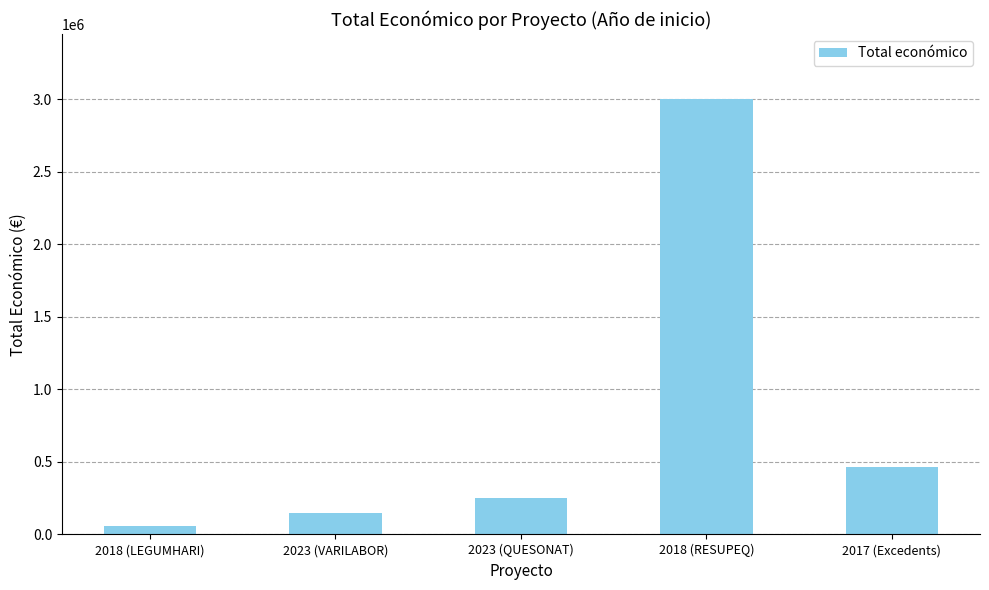

True or false: the data shows 642947 at 2017 (Excedents).

False